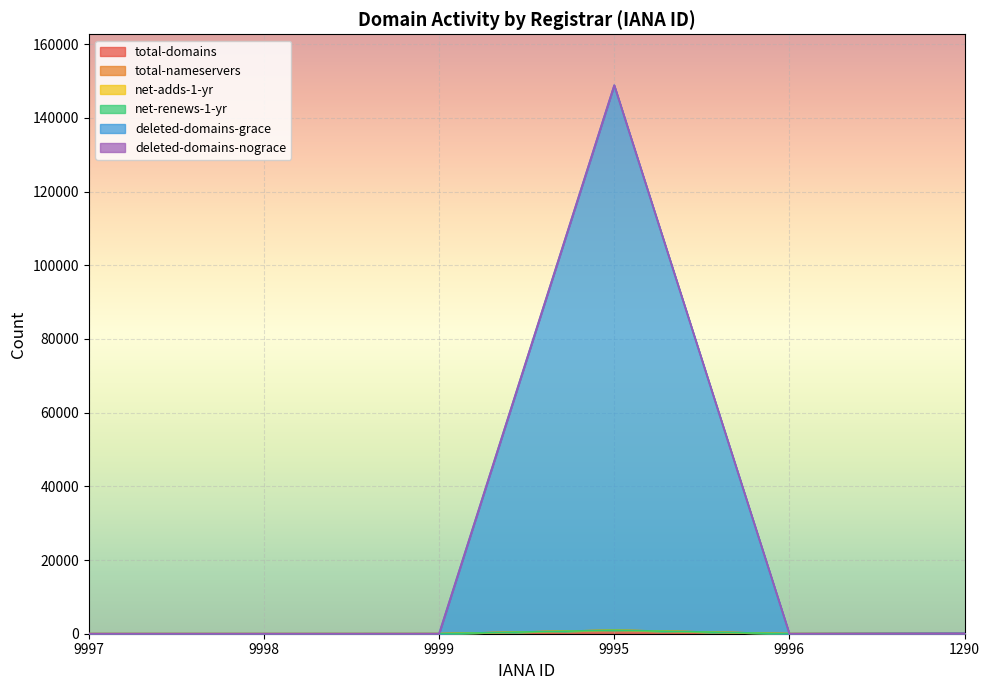

Is it true that deleted-domains-grace equals 1 at 9996?

False